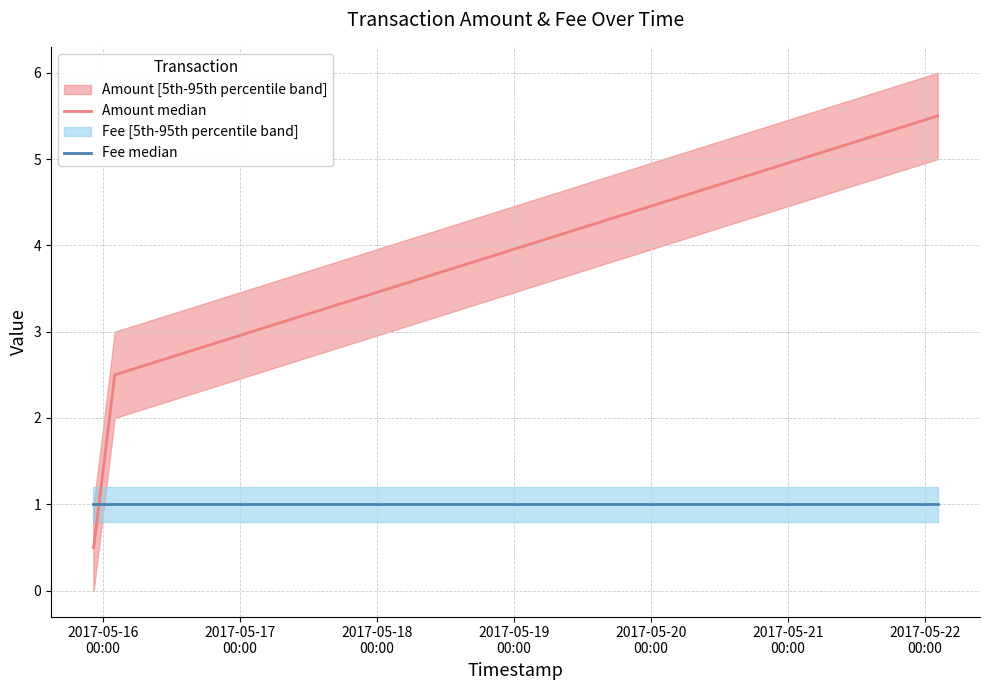

Reading left to right, what are all the values shown in this chart?

Amount median: 0.5	0.5	0.5	2.5	5.5
Fee median: 1.0	1.0	1.0	1.0	1.0